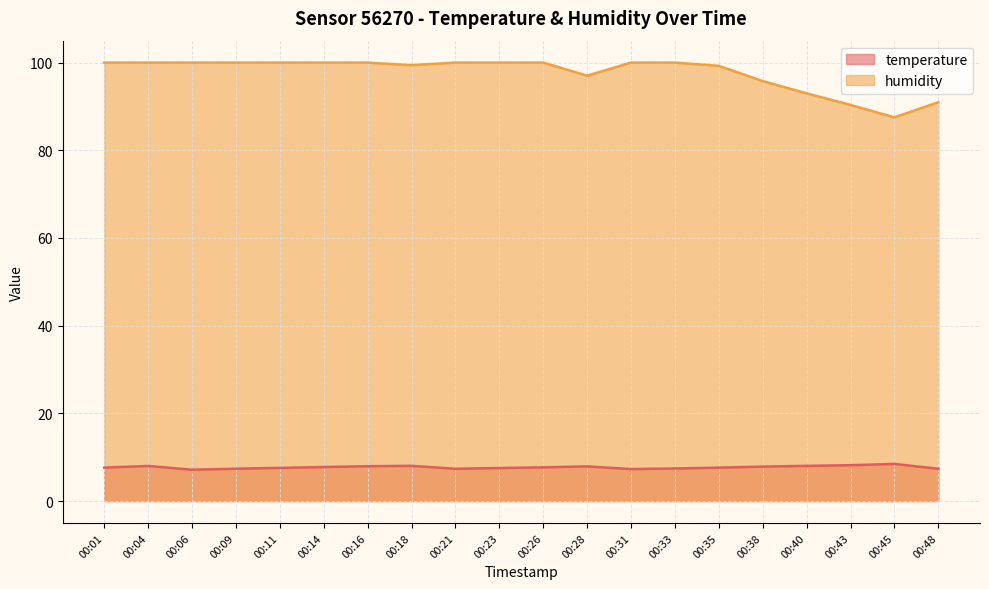

What is the total value across all series at 00:48?

98.3